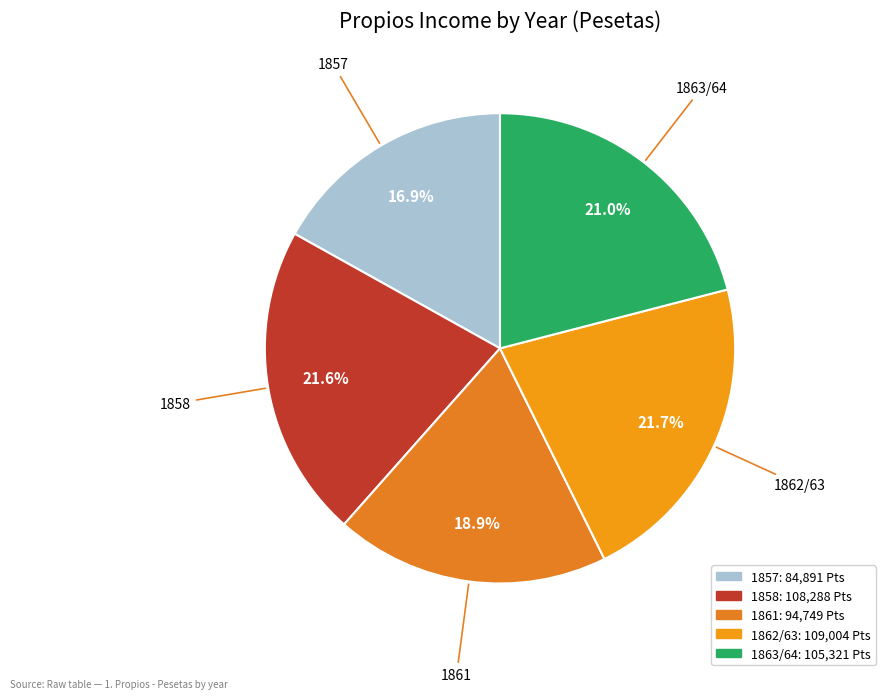

Which slice is the smallest?

1857